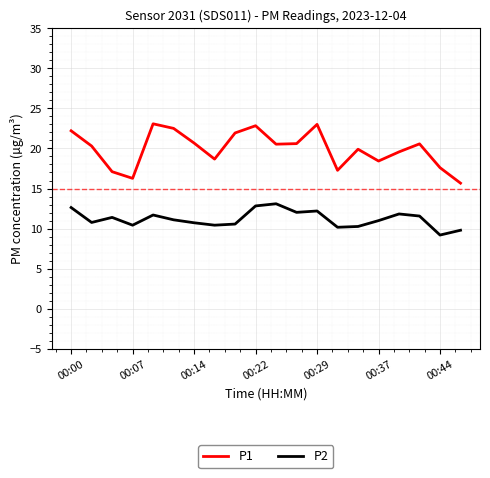

List the series in order of their peak value, highest first.

P1, P2